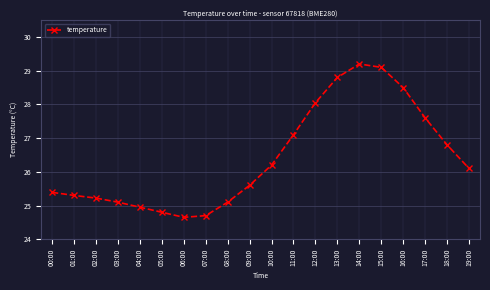

Is this an area chart (filled region under the line)?

No